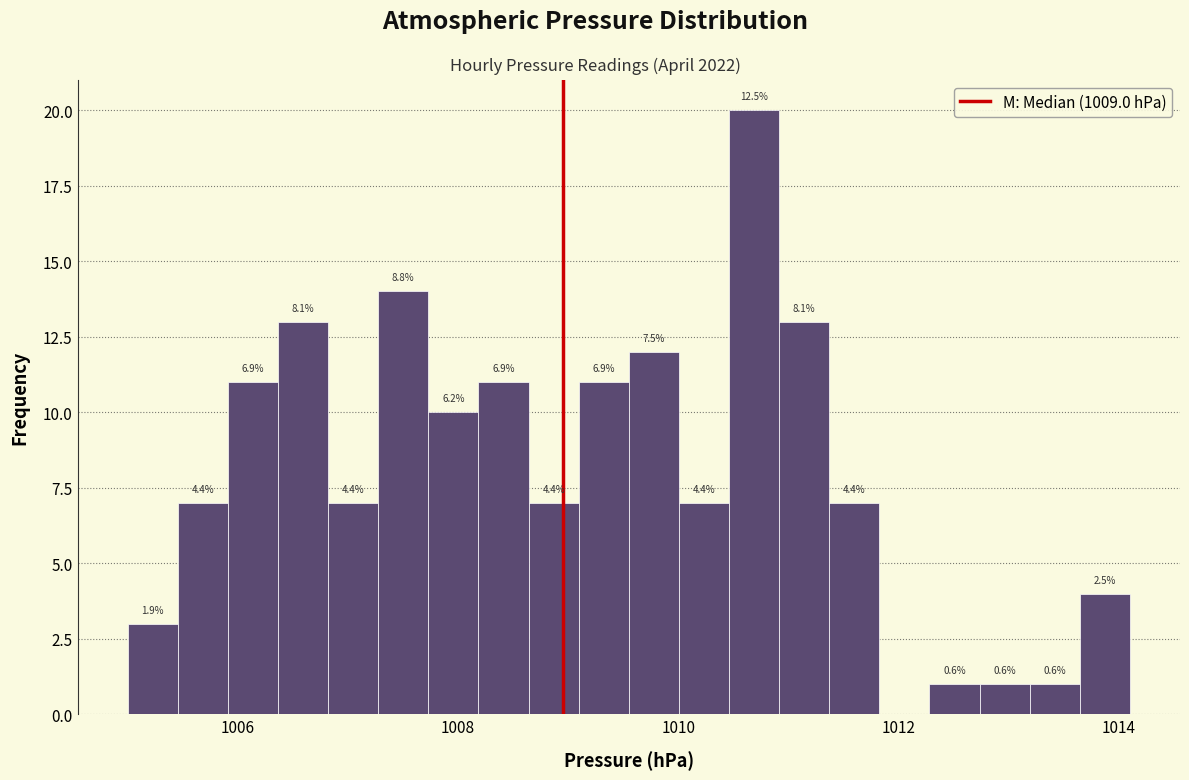

Around what value on the x-axis is the tallest bar? Give the approximate position of its centre, as read against the axis.

1010.6